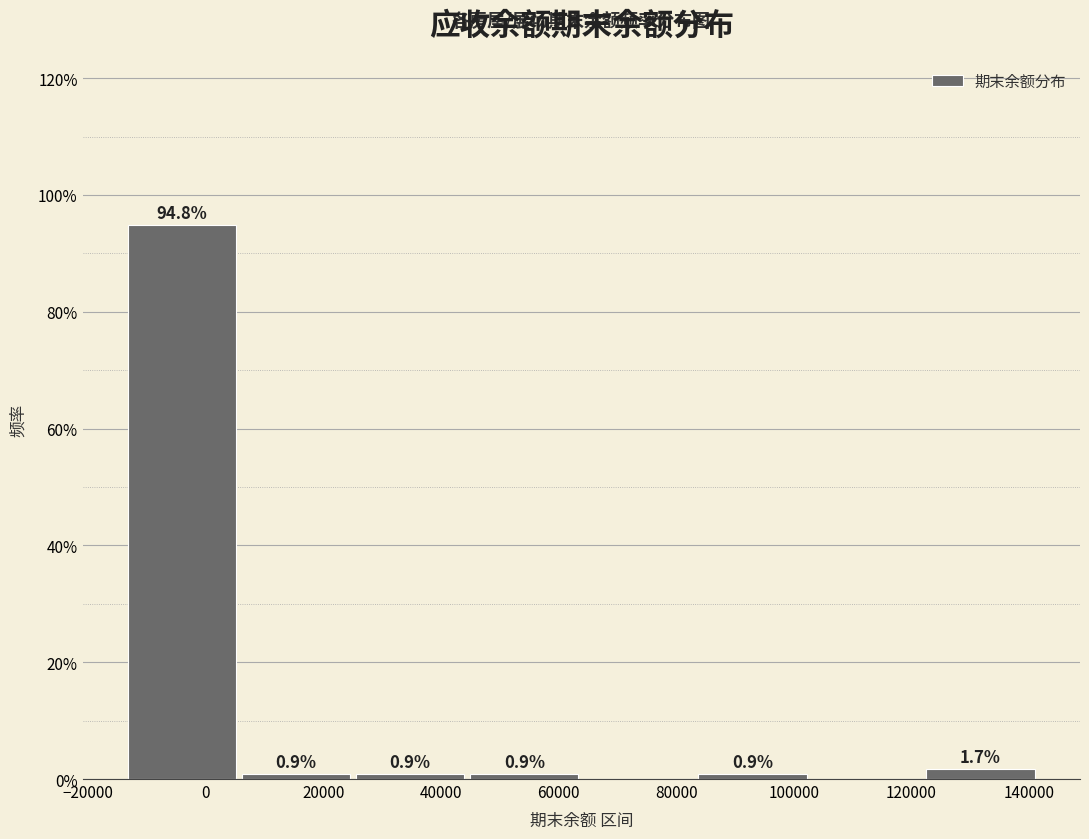

Which range on the x-axis has the tallest bar?

-14000 to 6000